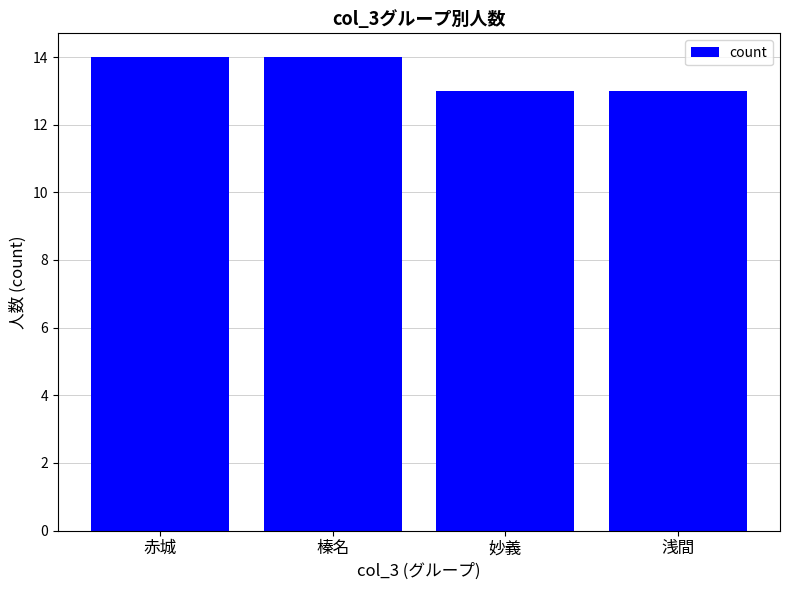

True or false: the data shows 21 at 浅間.

False